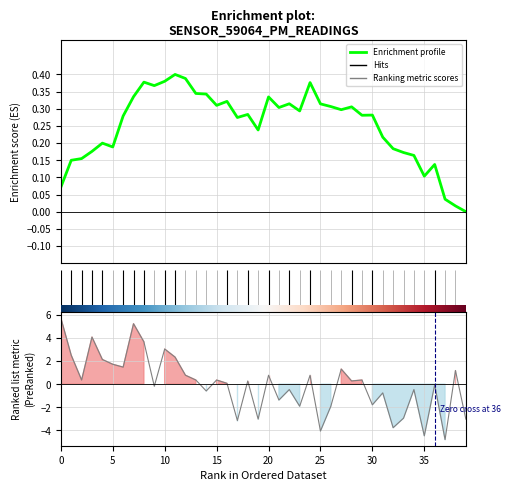

What is the label of the 8th point from the left?

7